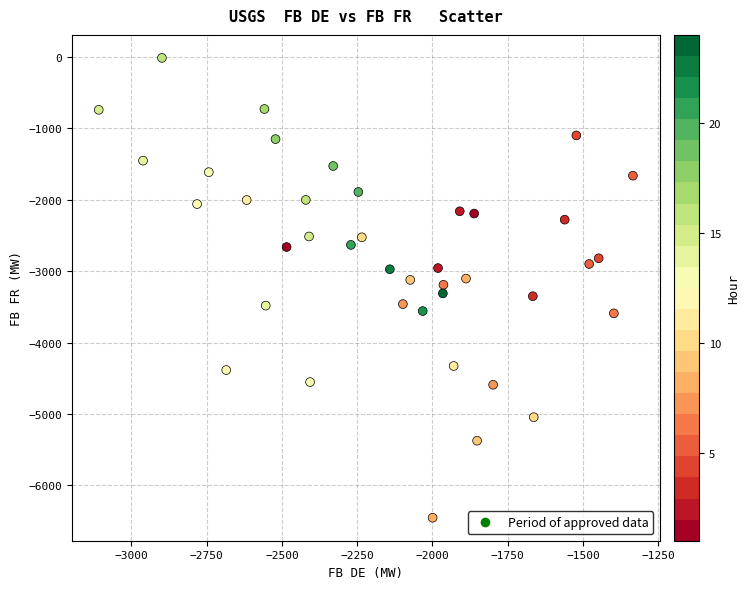

What is the range of X values (max minus min)?

1774.6